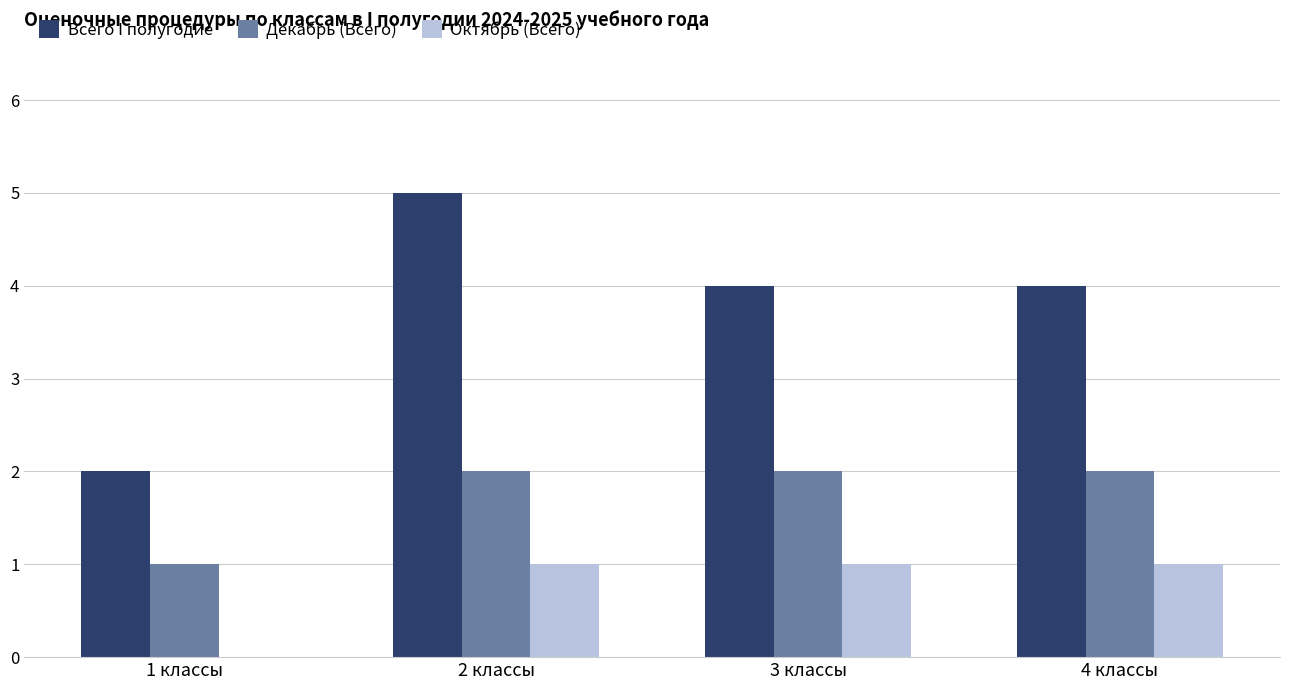

Is it true that Всего I полугодие equals 4 at 4 классы?

True